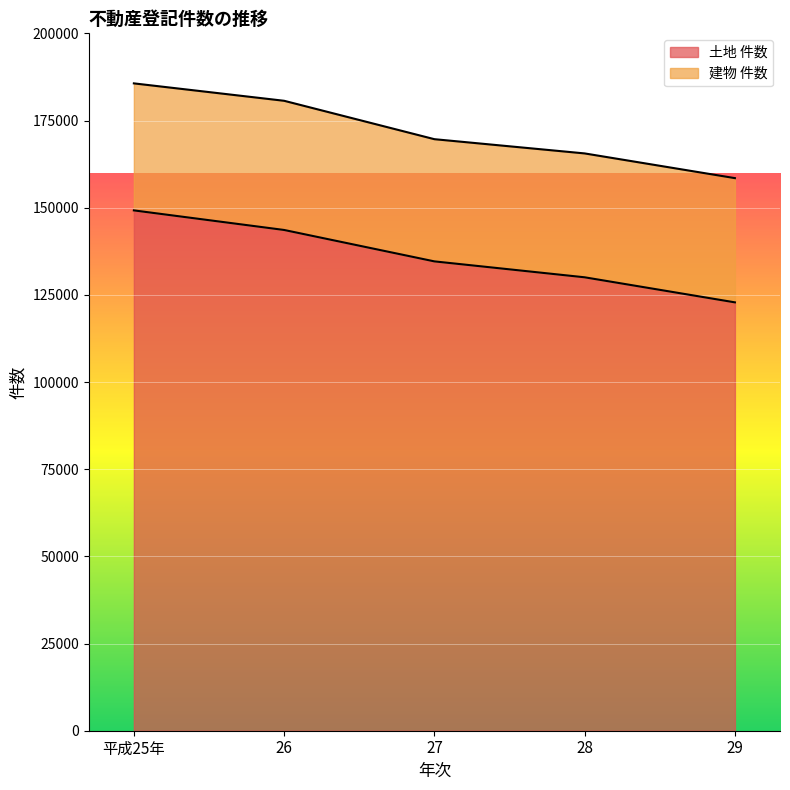

What is the change in value from 平成25年 to 28?

-19189